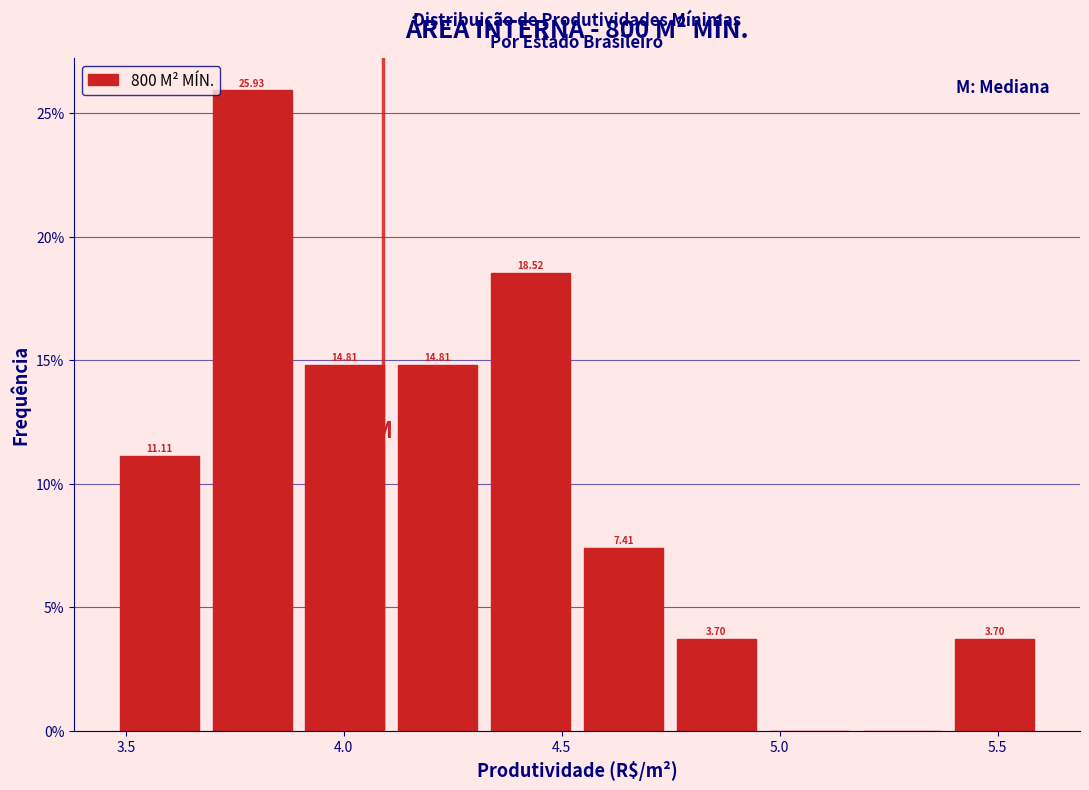

Over which range of the x-axis is the bar tallest?

3.70 to 3.90